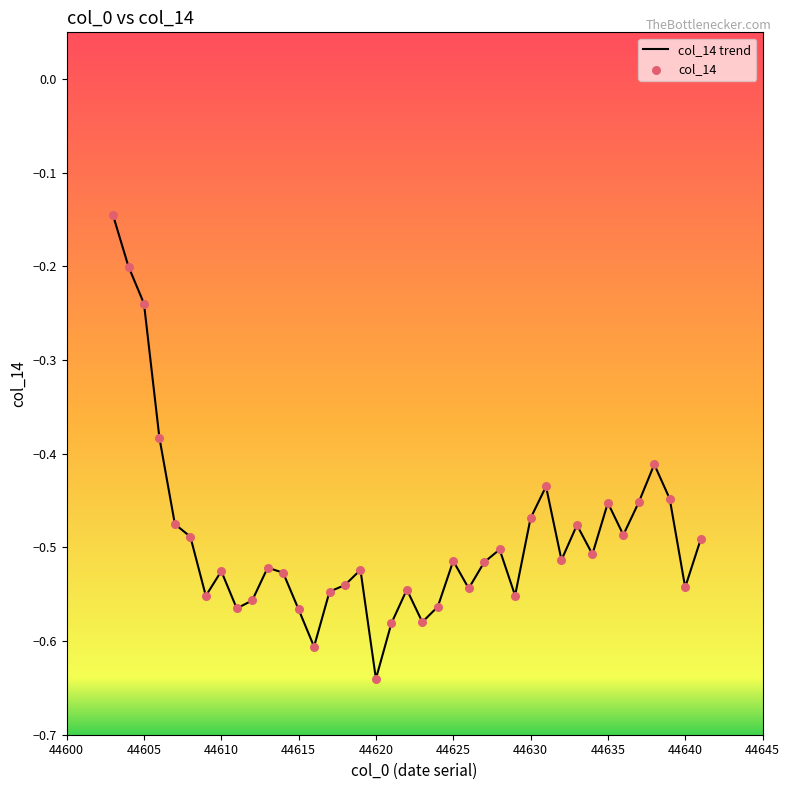

What is the difference between the maximum and minimum values?

0.5